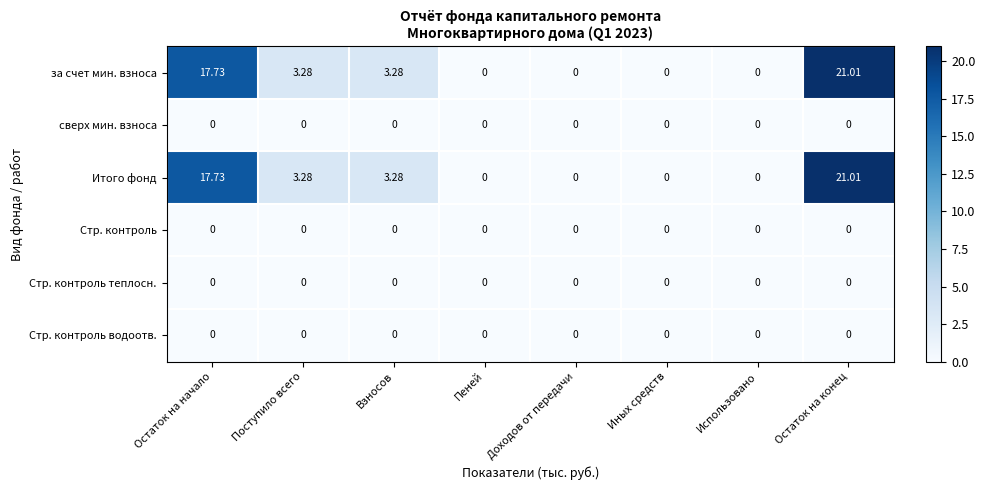

Which label corresponds to the largest value in the chart?

Остаток на конец